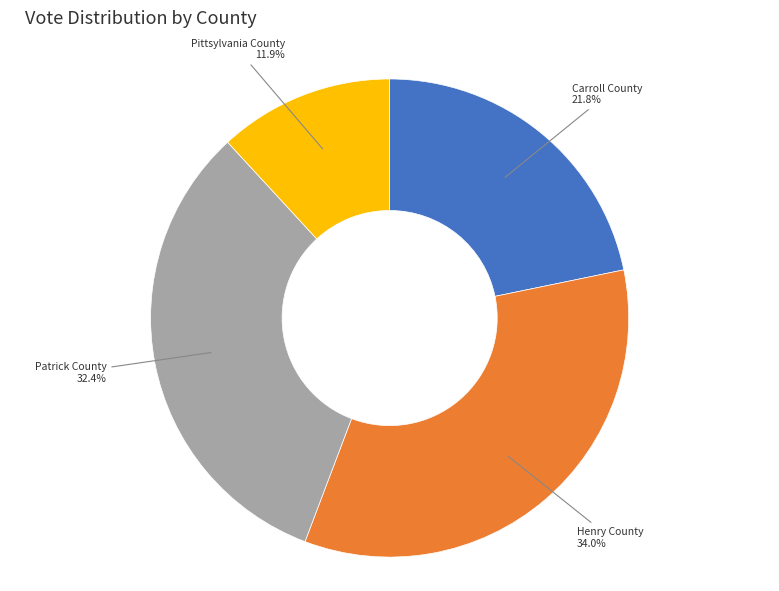

Is there a majority slice in this chart?

No